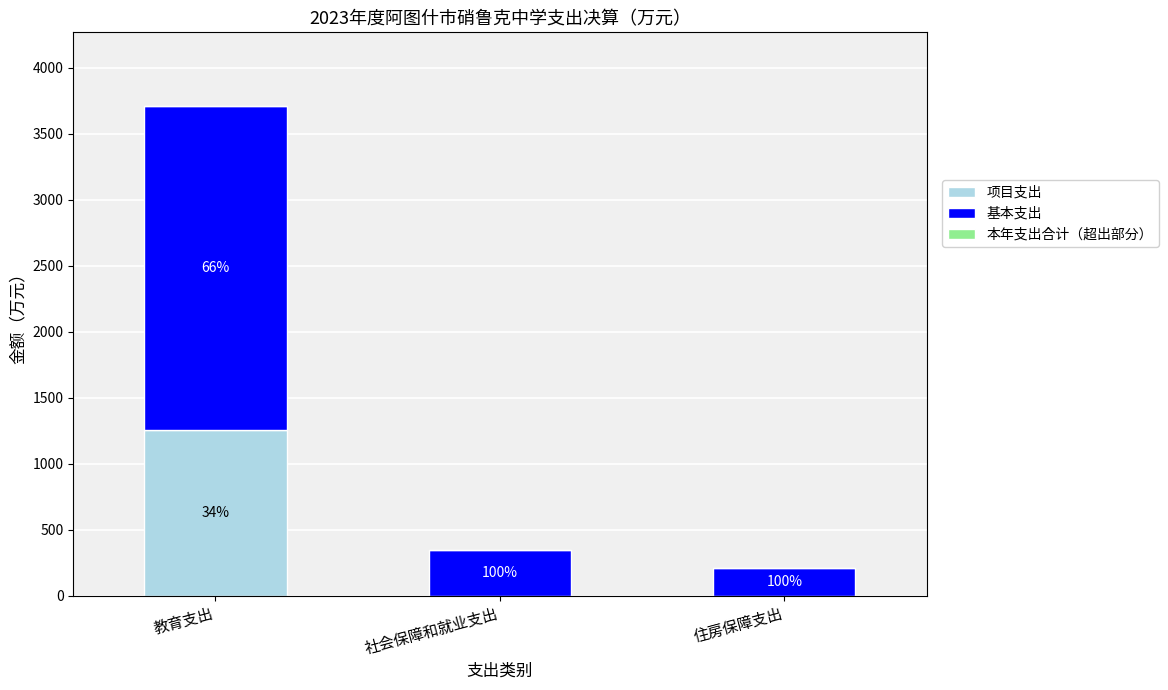

How many values in the 本年支出合计（超出部分） series are below 0?

1